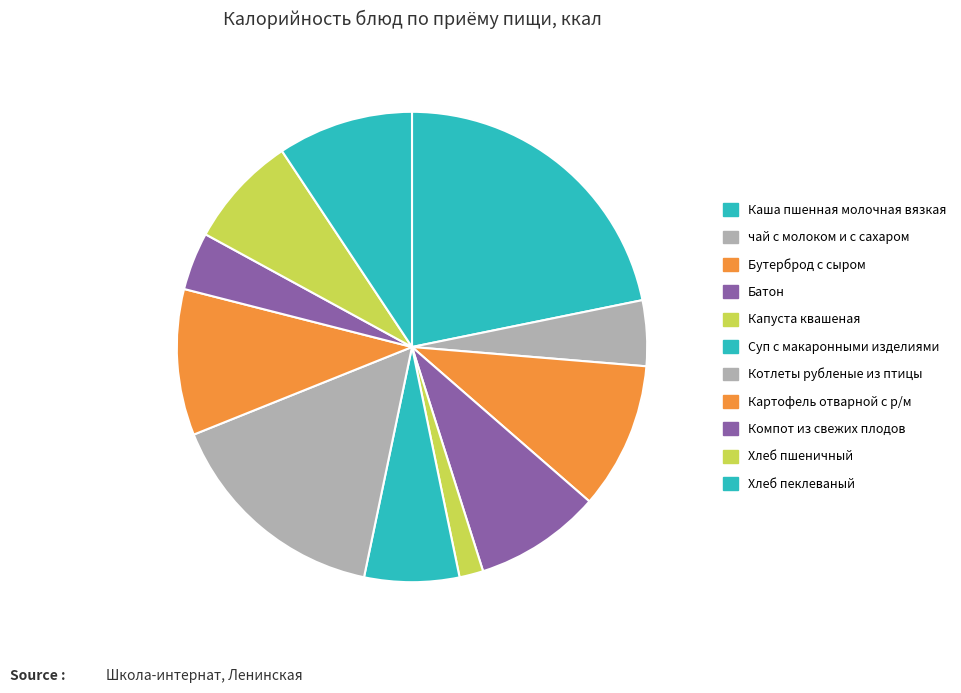

To the nearest percent, what is the average slice percentage?

9%